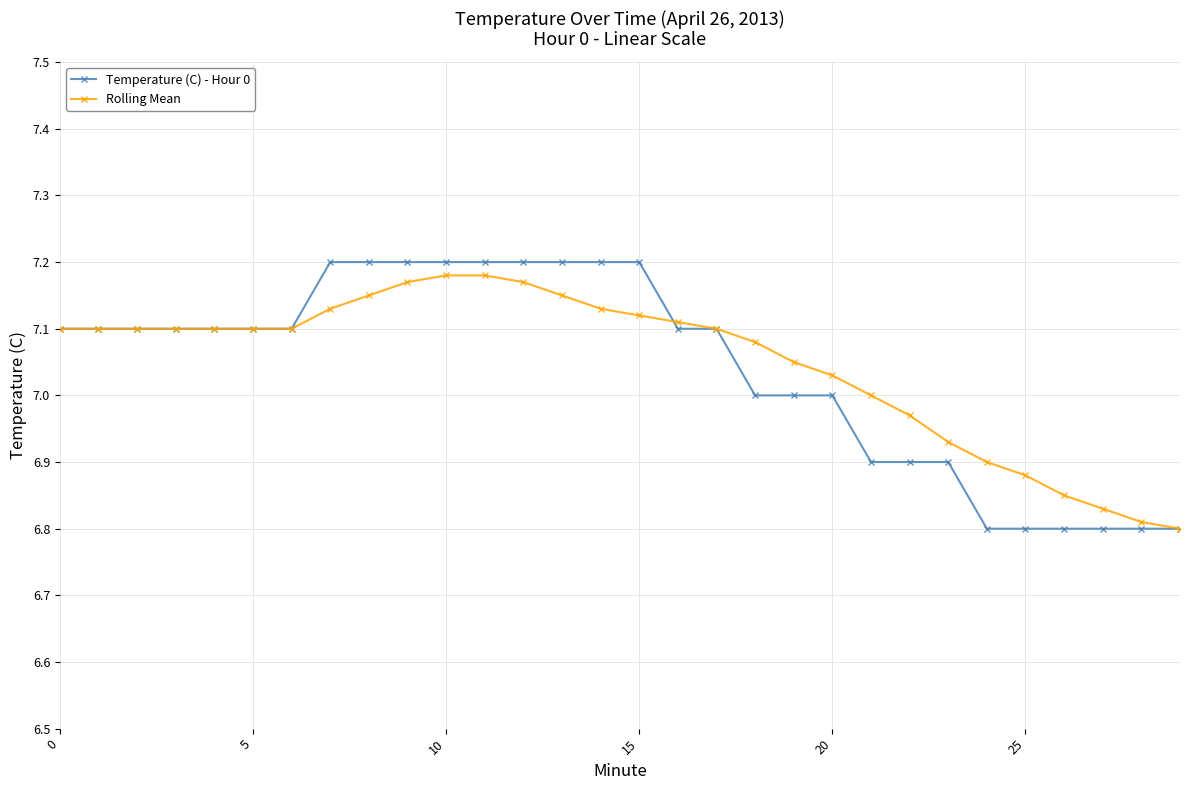

Which series has the widest spread of values?

Temperature (C) - Hour 0